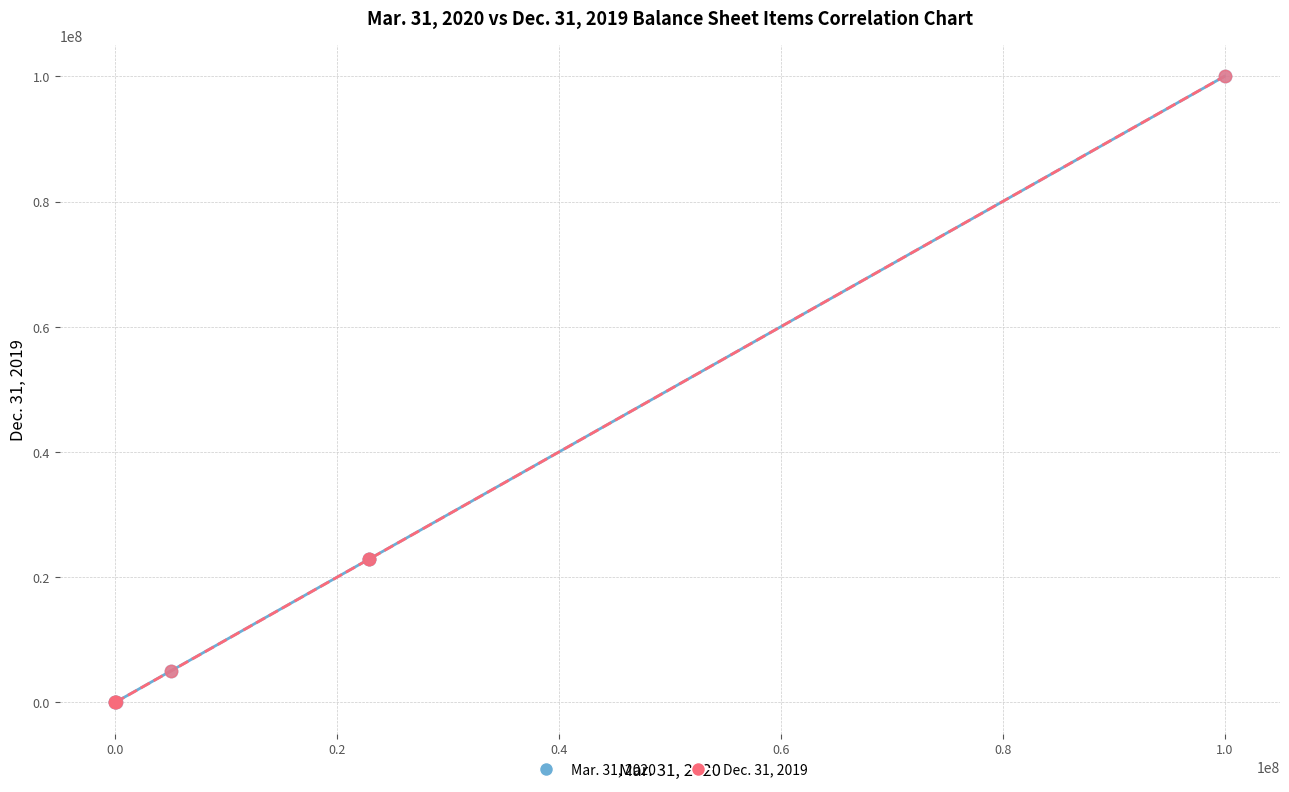

What are all the series names shown in the legend?

Mar. 31, 2020, Dec. 31, 2019